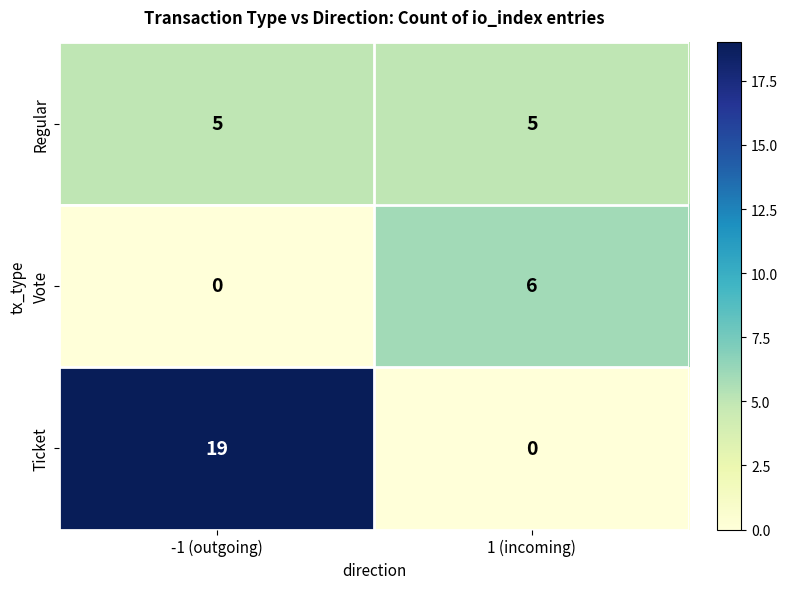

What is the total value across all series at 1 (incoming)?

11